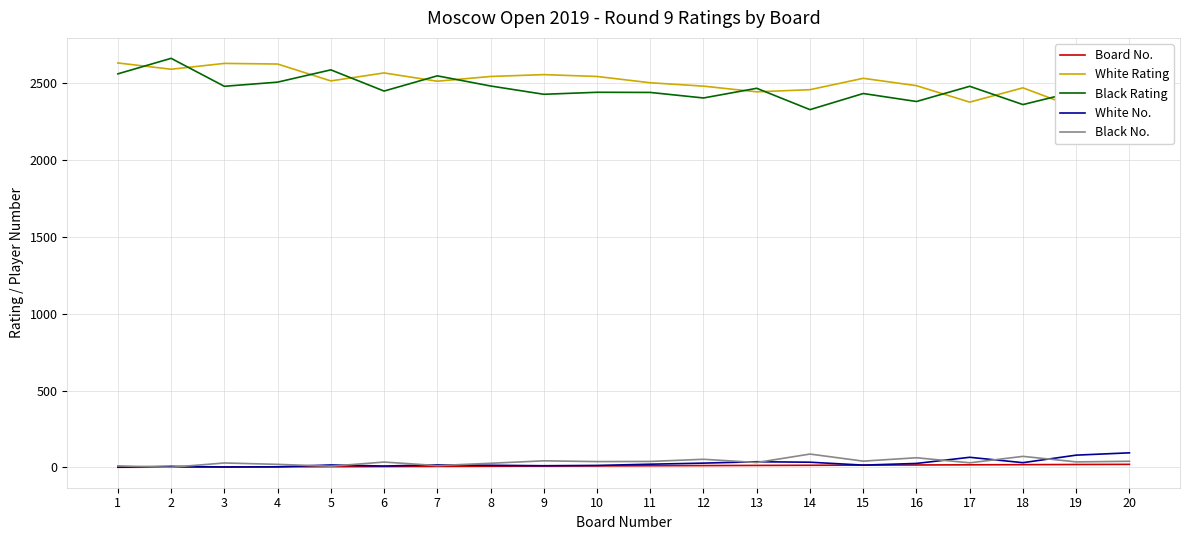

How many intersections are there between Black Rating and White Rating?

11